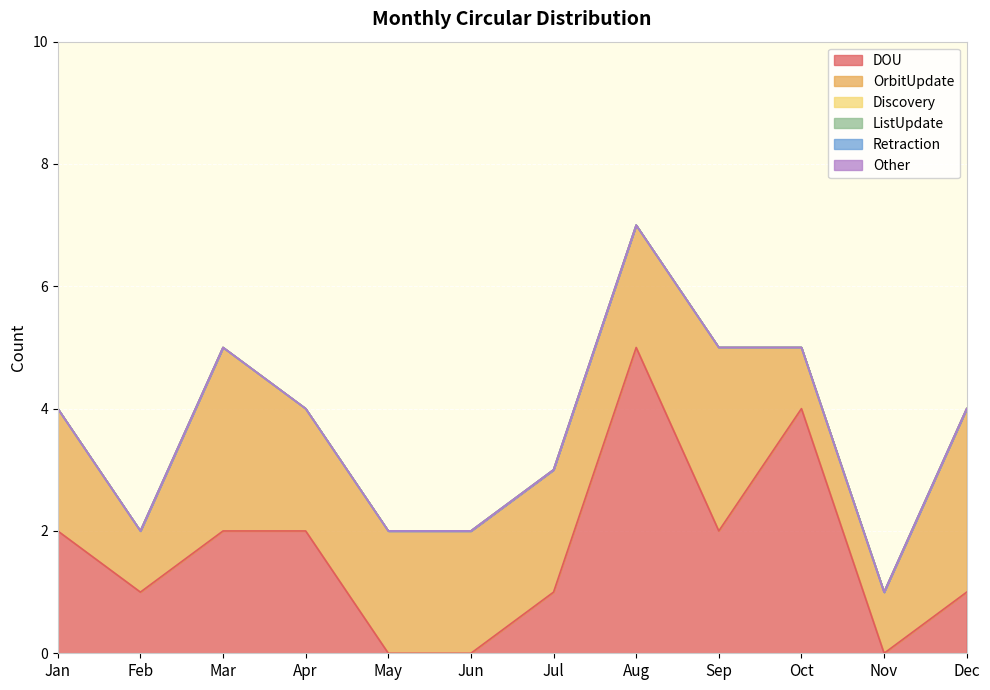

Is the value of OrbitUpdate at Jul greater than the value of Retraction at Aug?

Yes